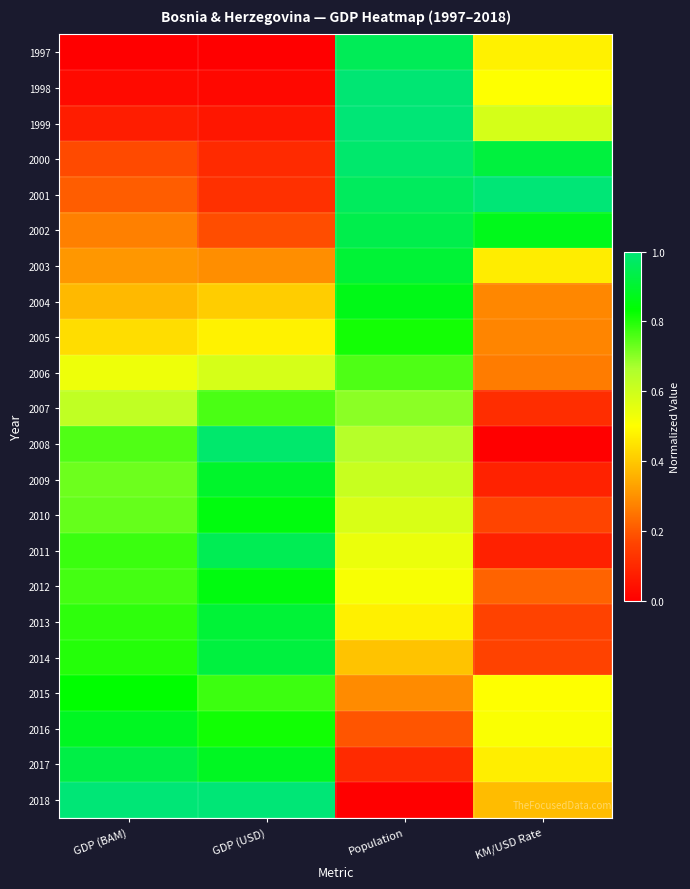

At how many categories does at least one series exceed 0?

4